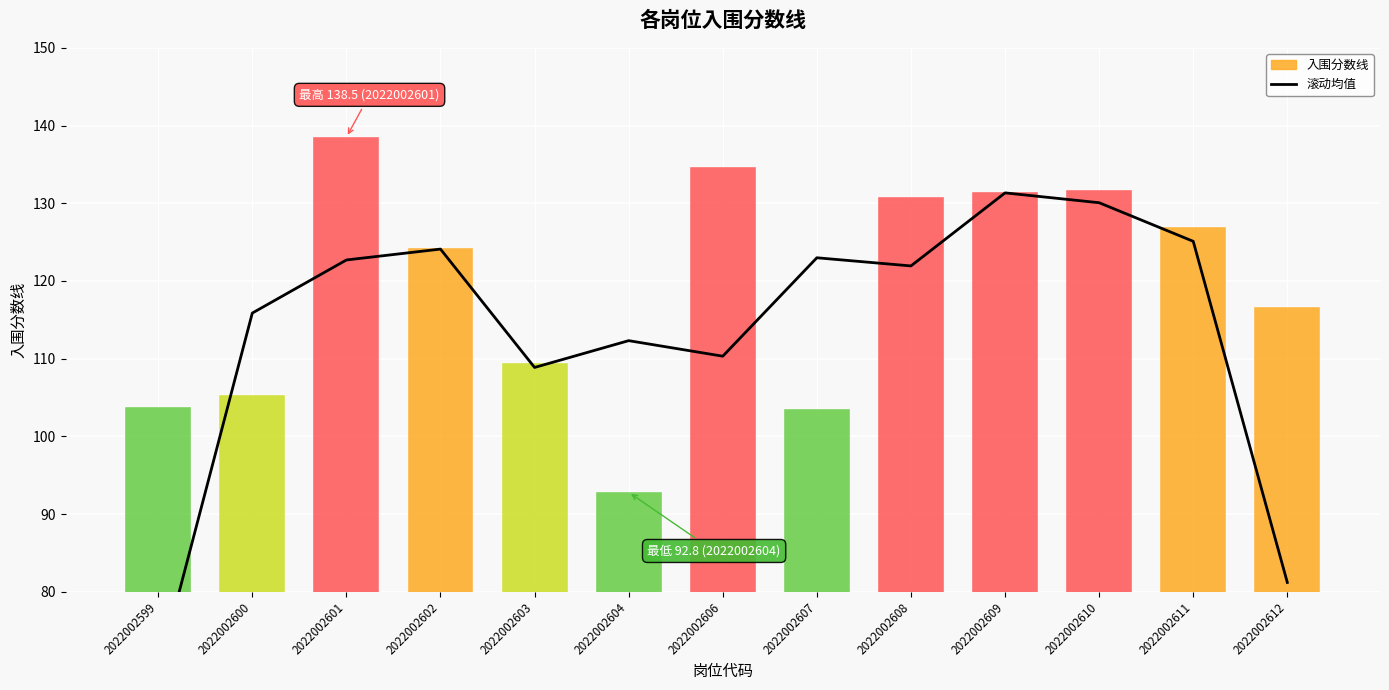

What is the change in value from 2022002599 to 2022002608?

+52.2